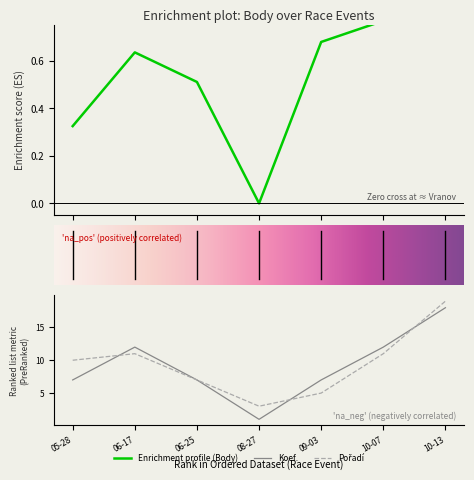

What is the average value of the Body series?

0.6